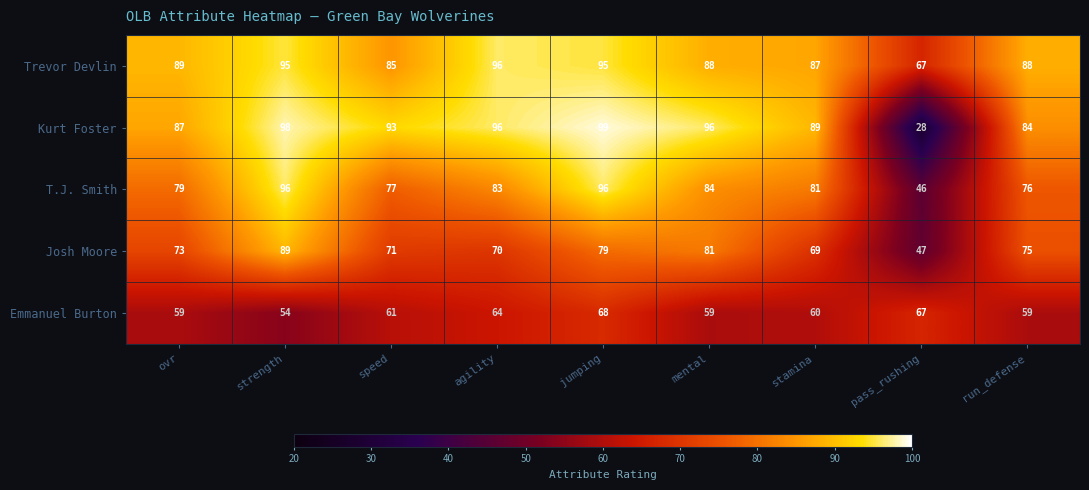

Which series changed the most between strength and mental?

T.J. Smith